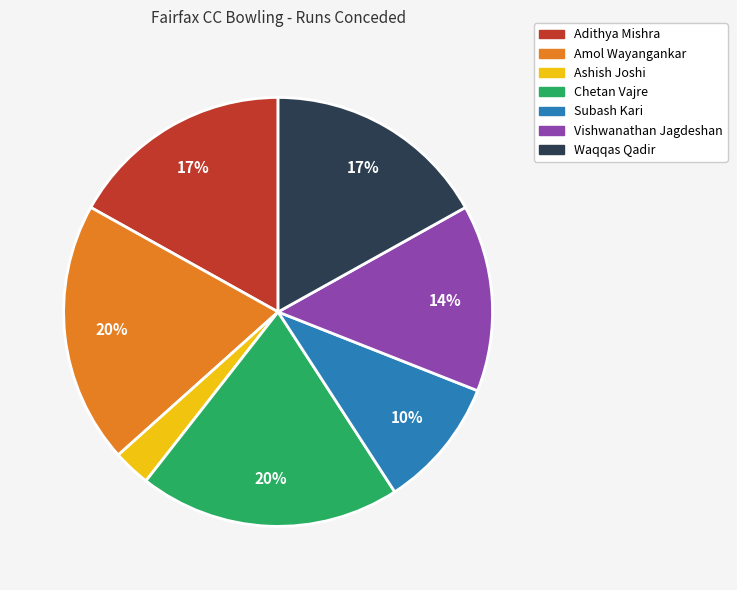

To the nearest percent, what is the average slice percentage?

14%